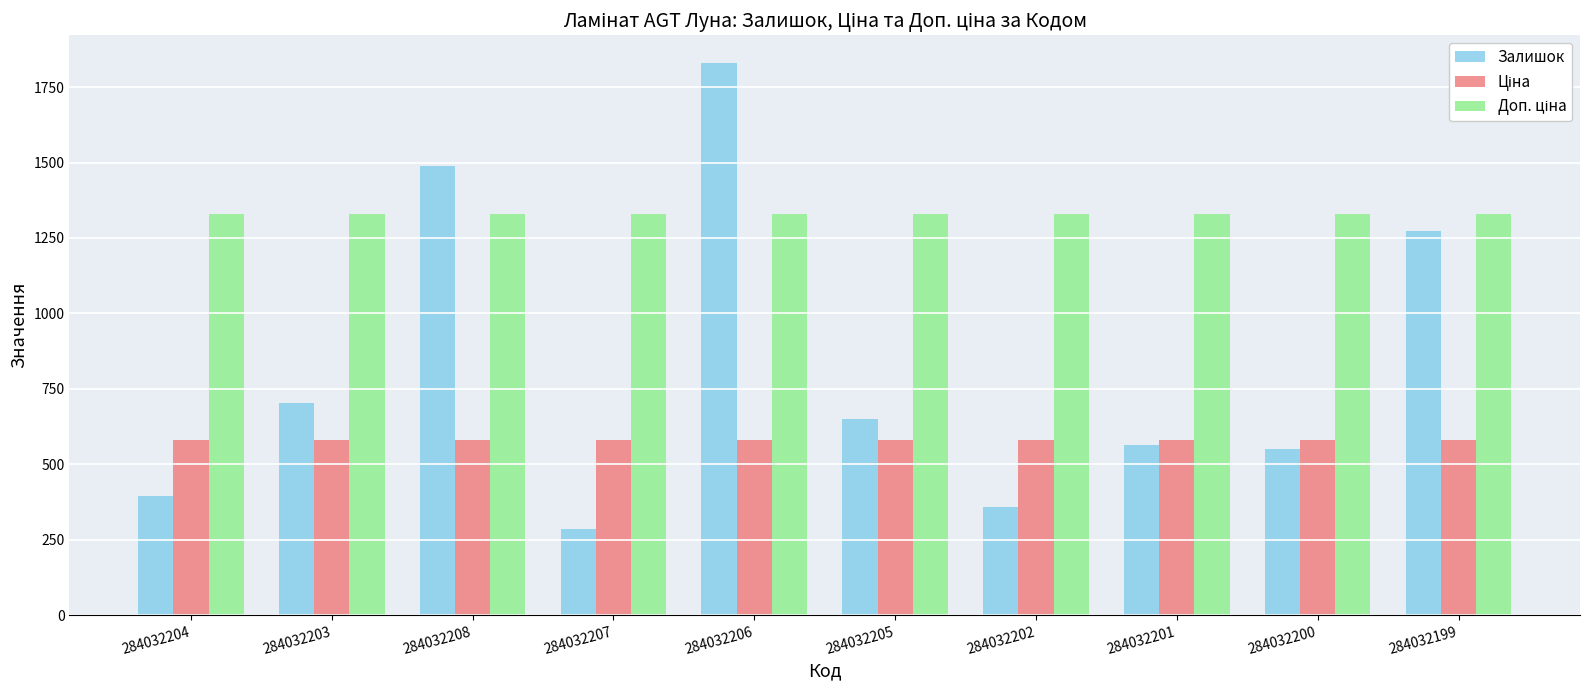

Which series changed the most between 284032205 and 284032199?

Залишок